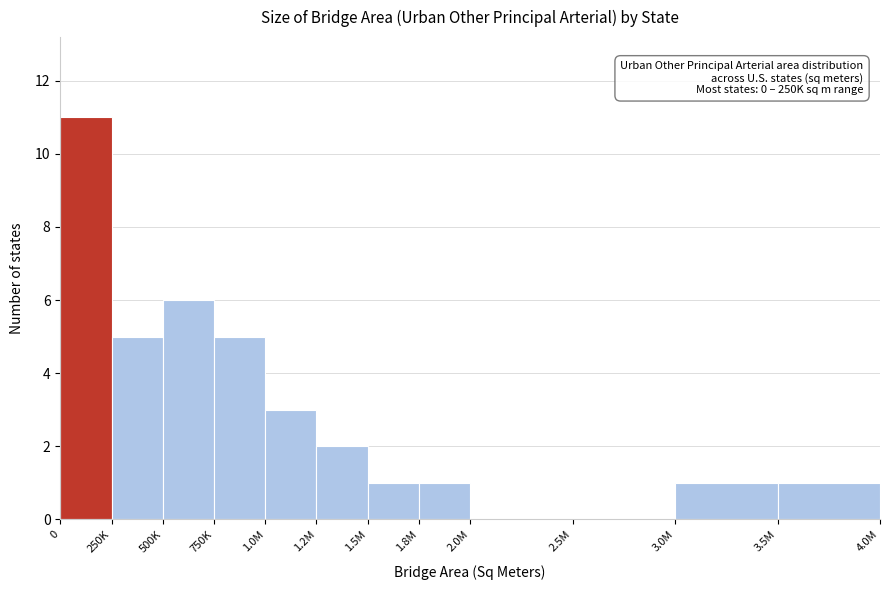

Reading right to left, what are all the values shown in this chart?

3.5M=1	3.0M=1	2.5M=0	2.0M=0	1.8M=1	1.5M=1	1.2M=2	1.0M=3	750K=5	500K=6	250K=5	0=11